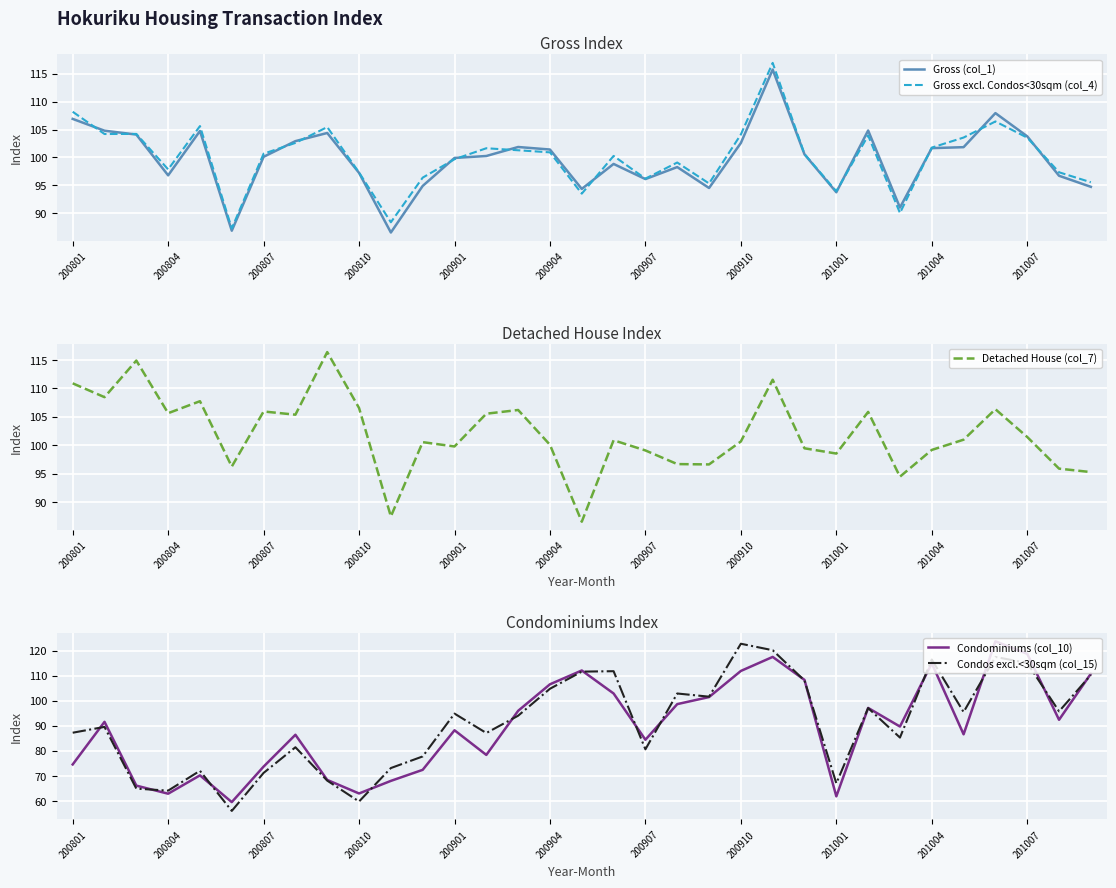

Where does the Gross excl. Condos<30sqm (col_4) series first go above 100?

200801